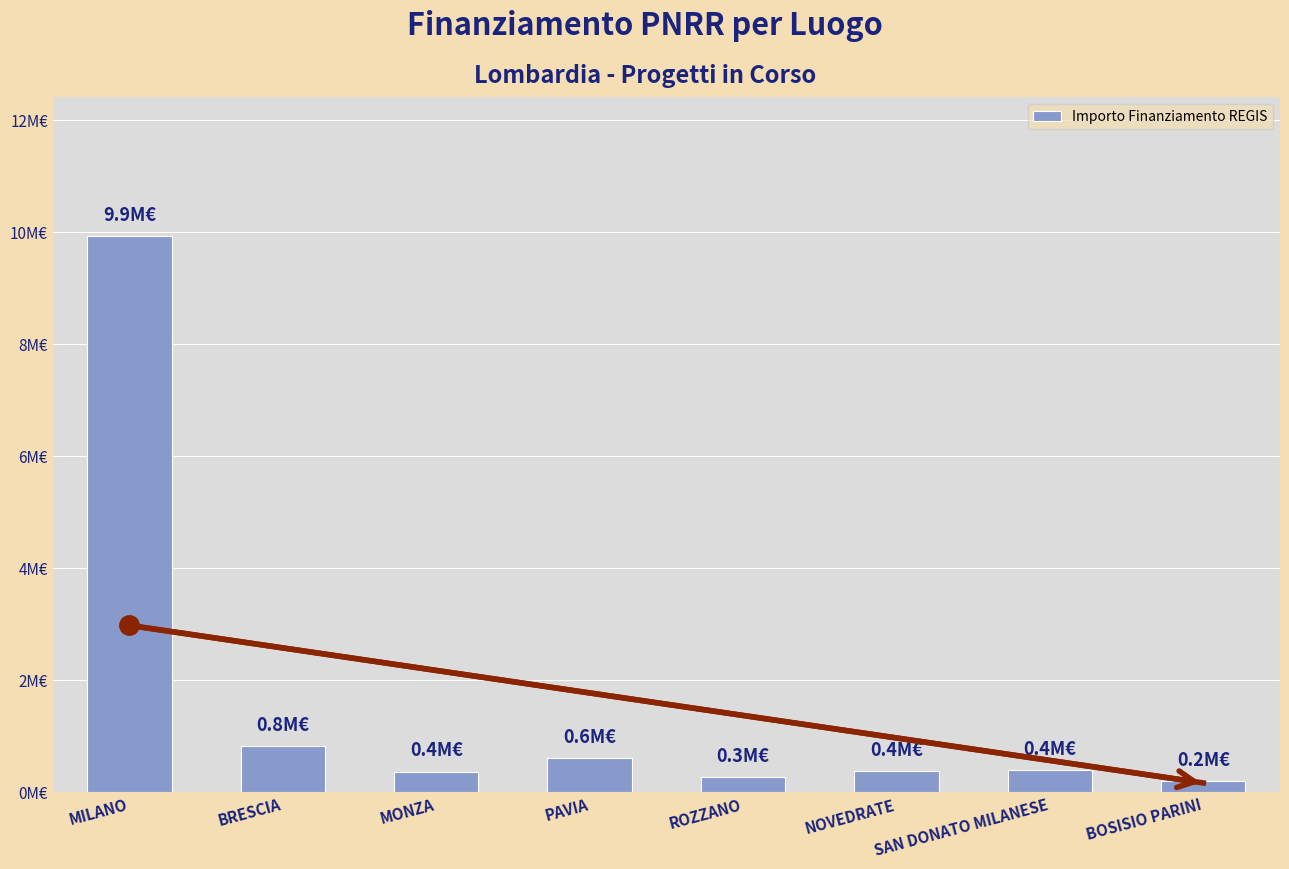

What is the average value?

1621137.8